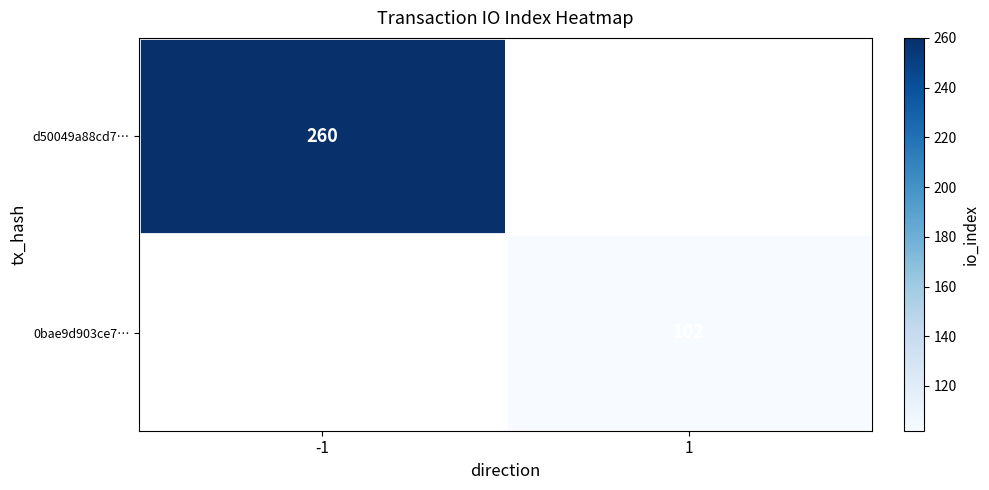

True or false: 0bae9d903ce7… has a value of 158 at 1.

False